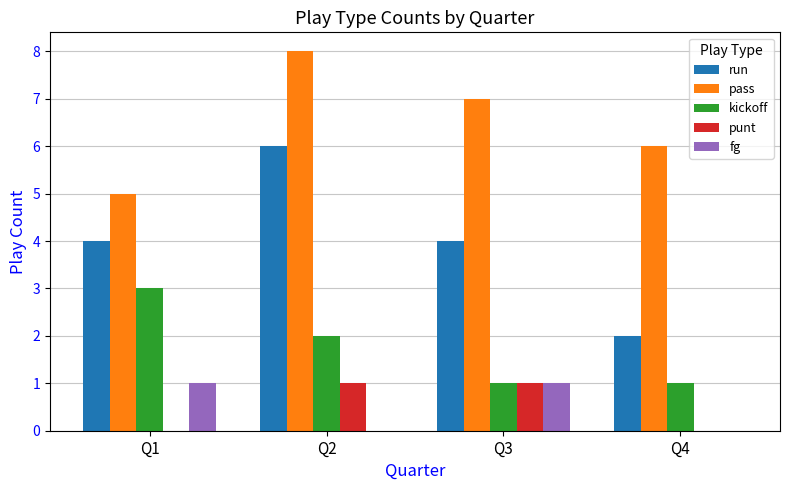

At which category is the sum across all series the highest?

Q2